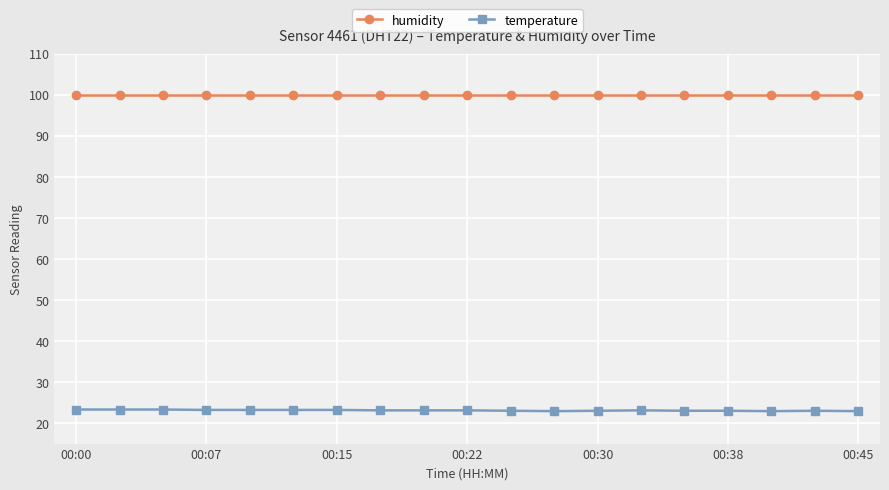

At how many categories does at least one series exceed 92?

19